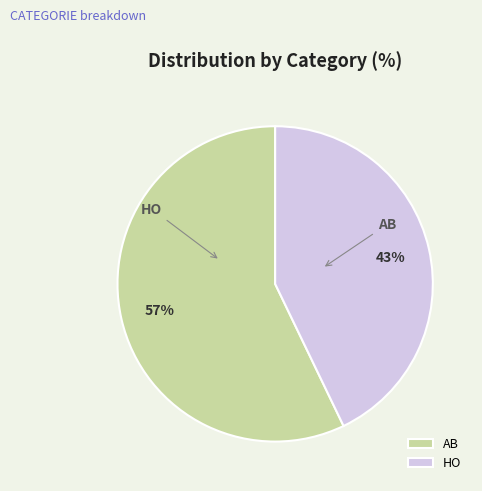

Which slice represents more than half of the pie?

AB